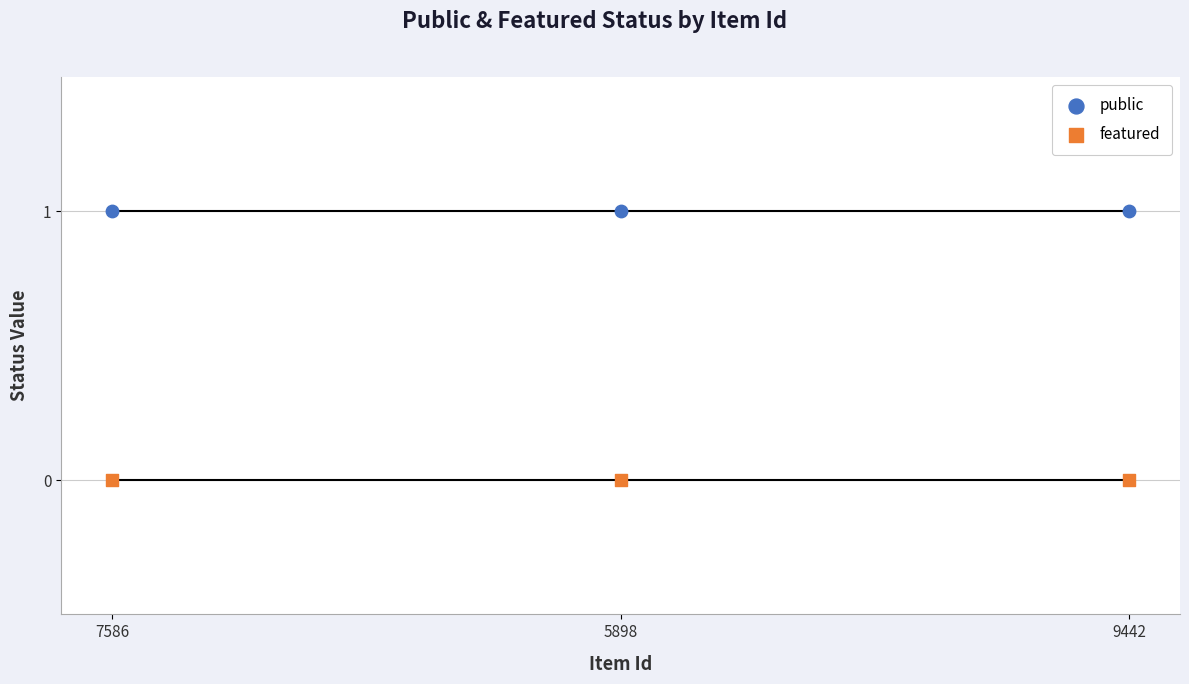

What are all the series names shown in the legend?

public, featured